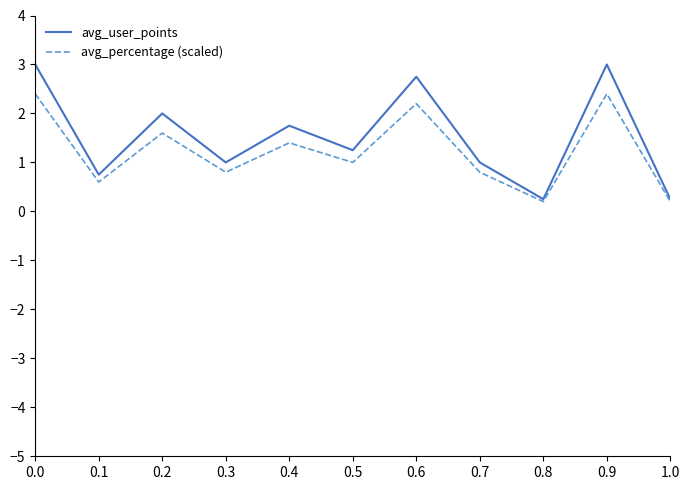

Is the value of avg_user_points at 1.0 greater than the value of avg_percentage (scaled) at 0.0?

No